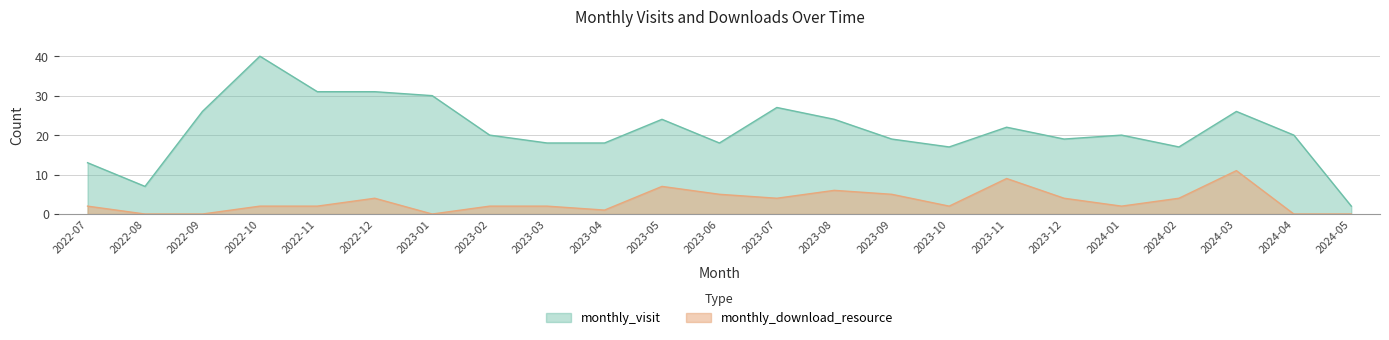

What is the label of the 15th point from the right?

2023-03